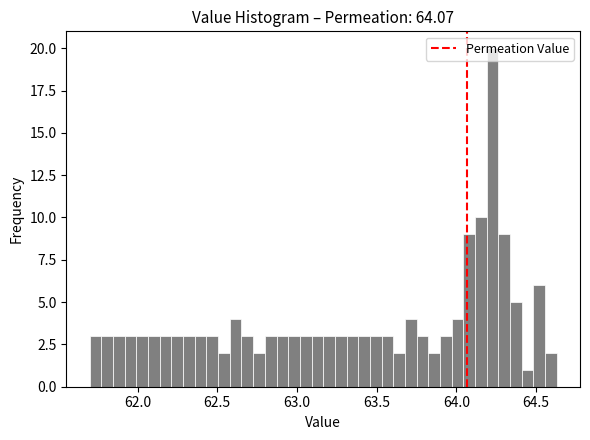

Read against the x-axis, roughly where is the centre of the tallest bar?

64.25